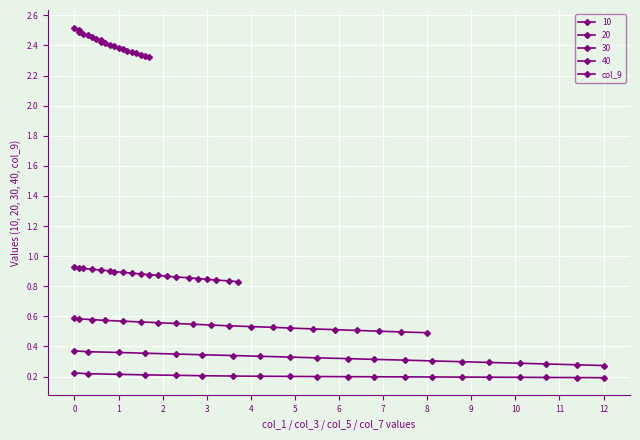

What is the label of the 10th point from the left?

8